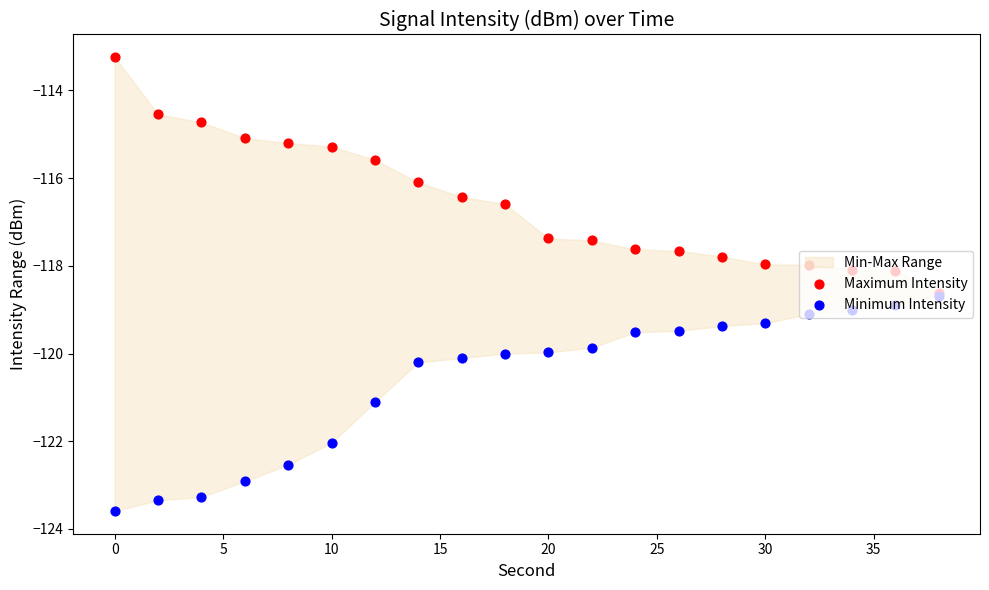

What are all the series names shown in the legend?

Maximum Intensity, Minimum Intensity